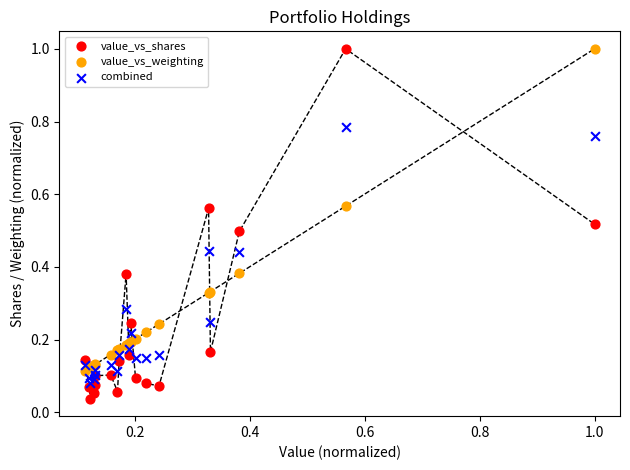

What are all the series names shown in the legend?

value_vs_shares, value_vs_weighting, combined